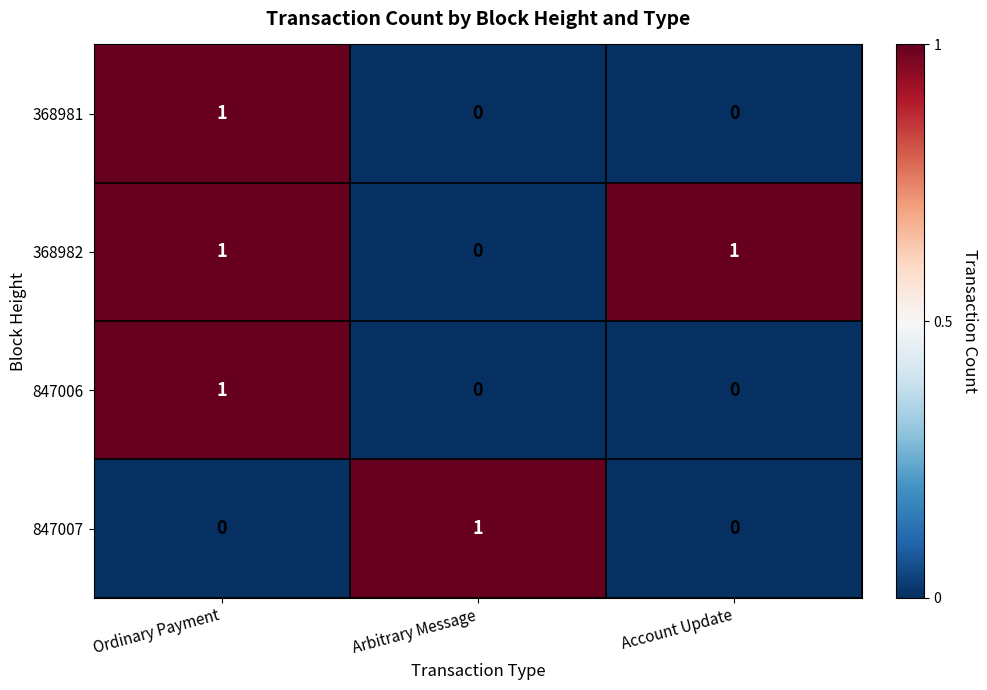

How many 368982 values are between 0 and 1?

3